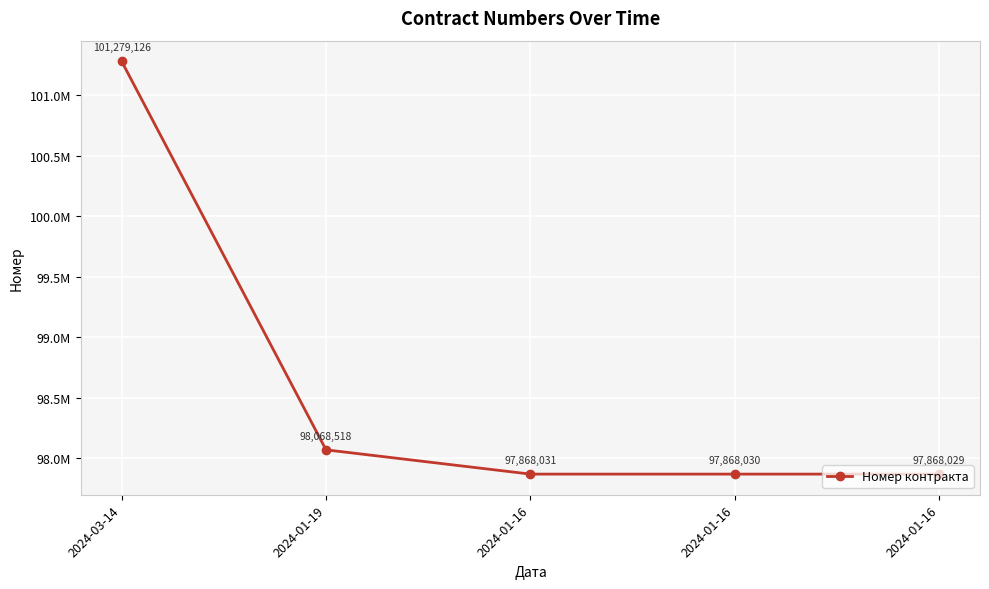

Rank the categories by value from lowest to highest.

2024-01-16, 2024-01-16, 2024-01-16, 2024-01-19, 2024-03-14